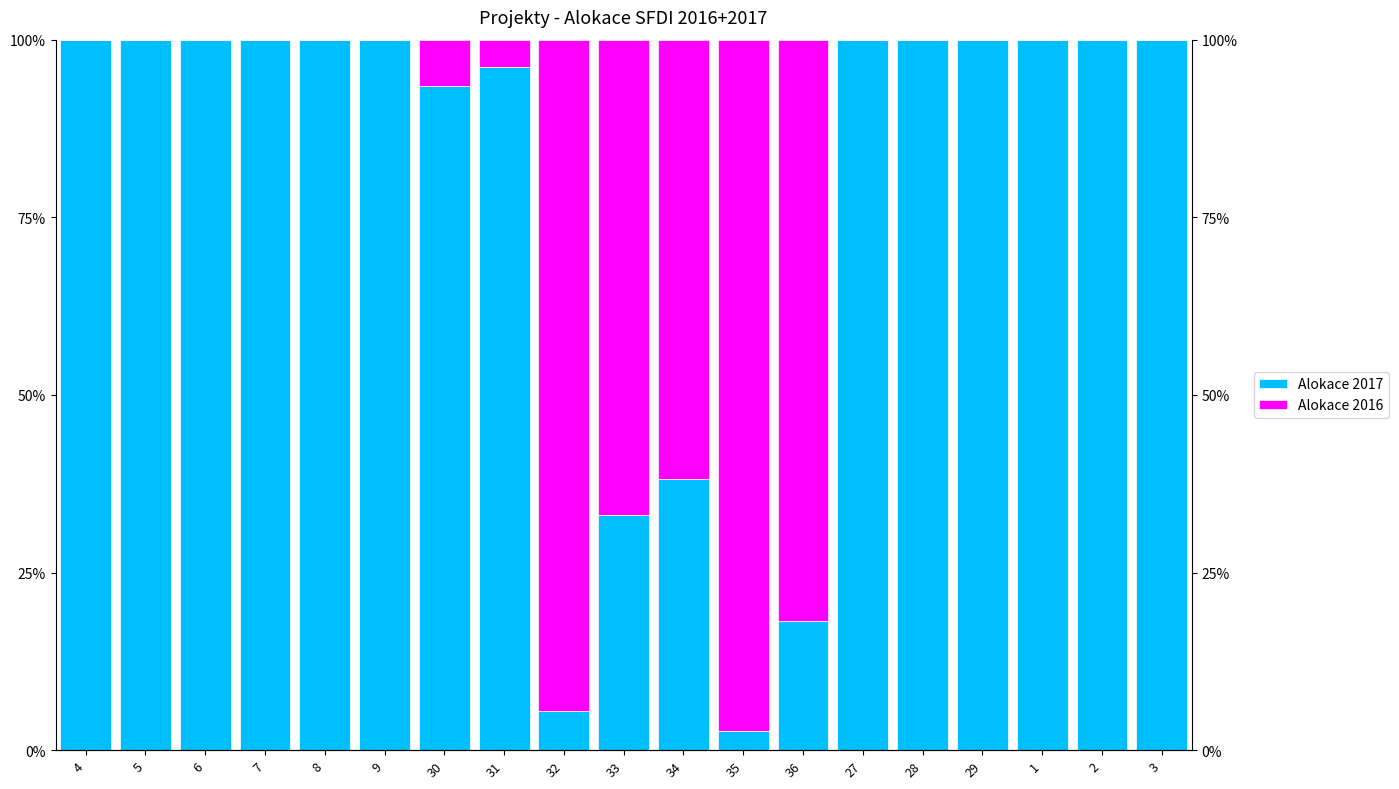

What are all the series names shown in the legend?

Alokace 2017, Alokace 2016